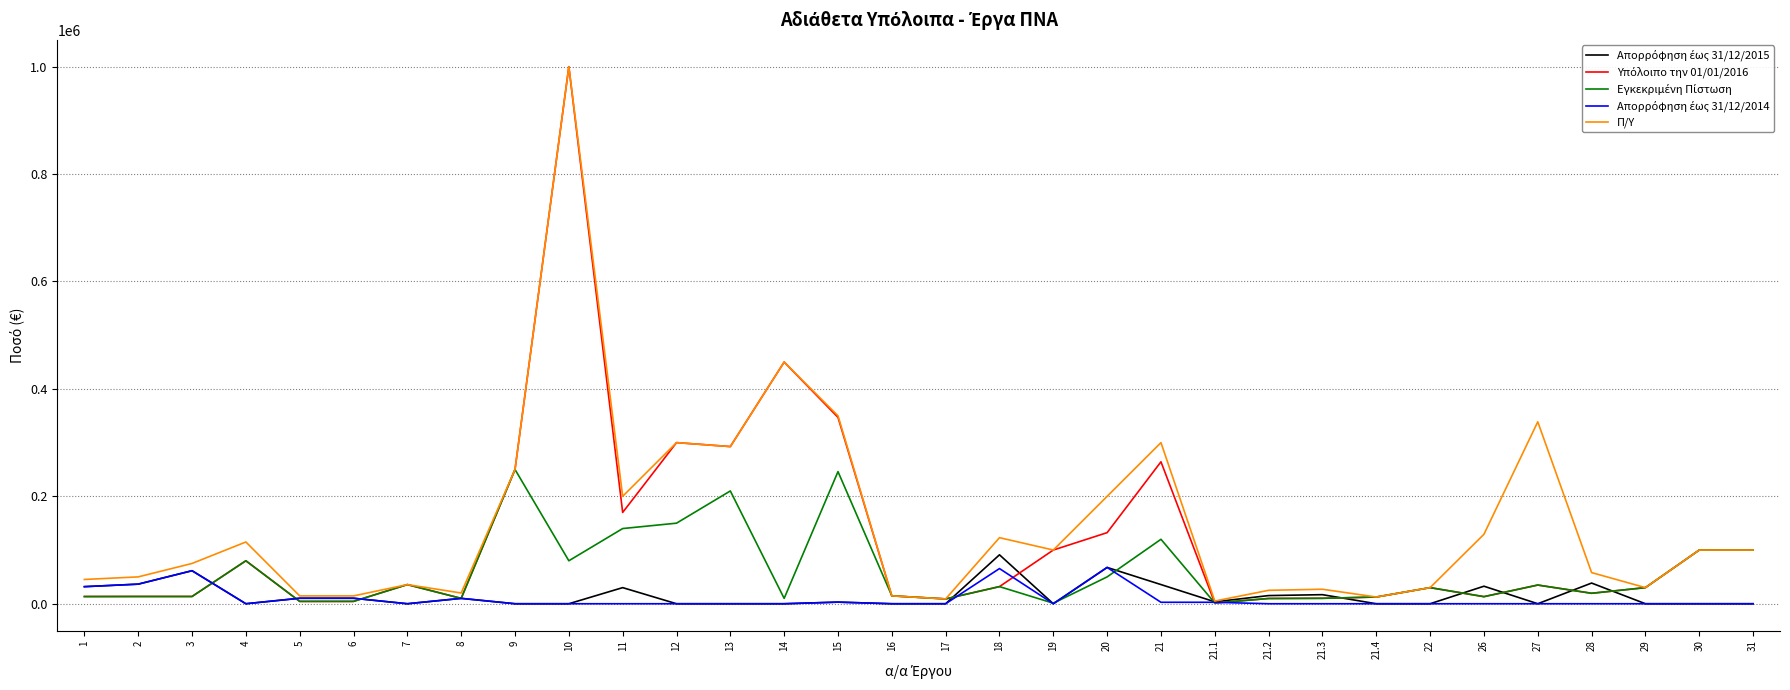

At which category is the sum across all series the highest?

10